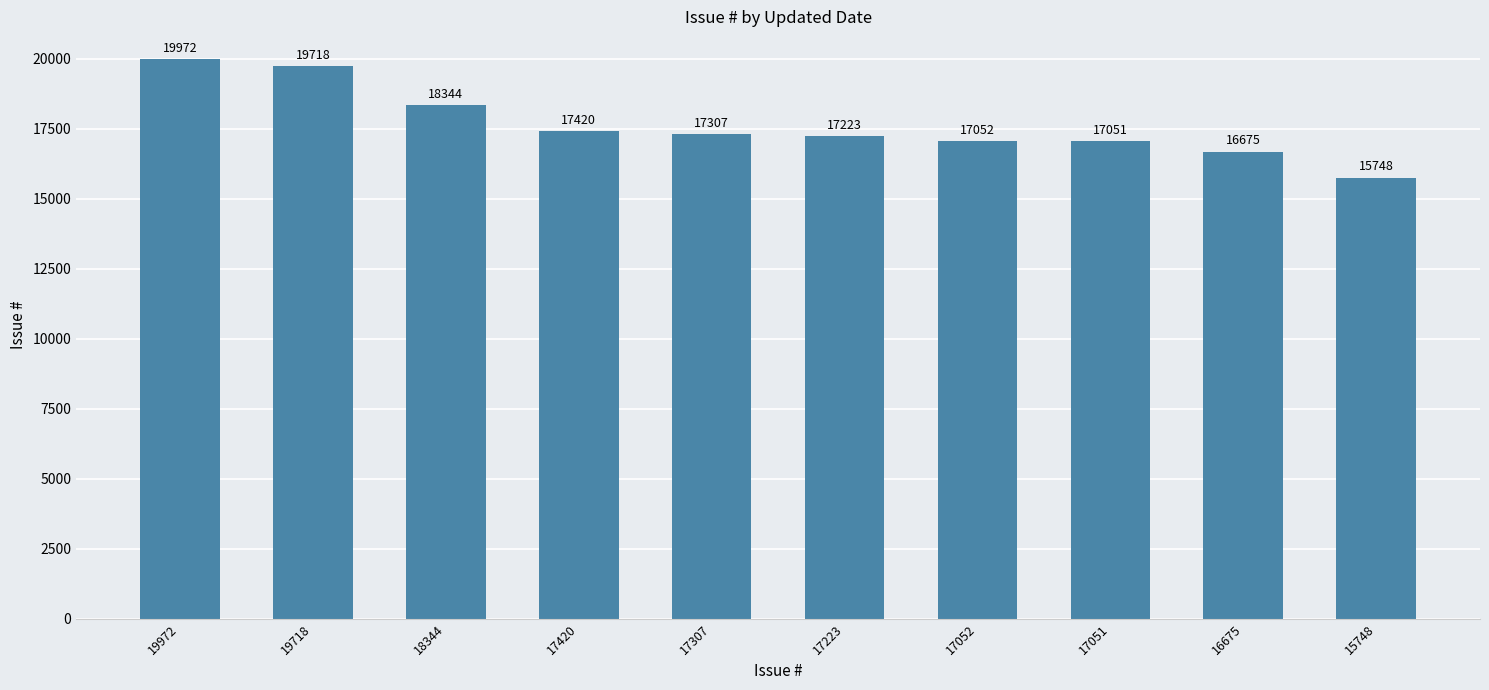

Reading left to right, transcribe all the data shown in this chart.

19972	19718	18344	17420	17307	17223	17052	17051	16675	15748